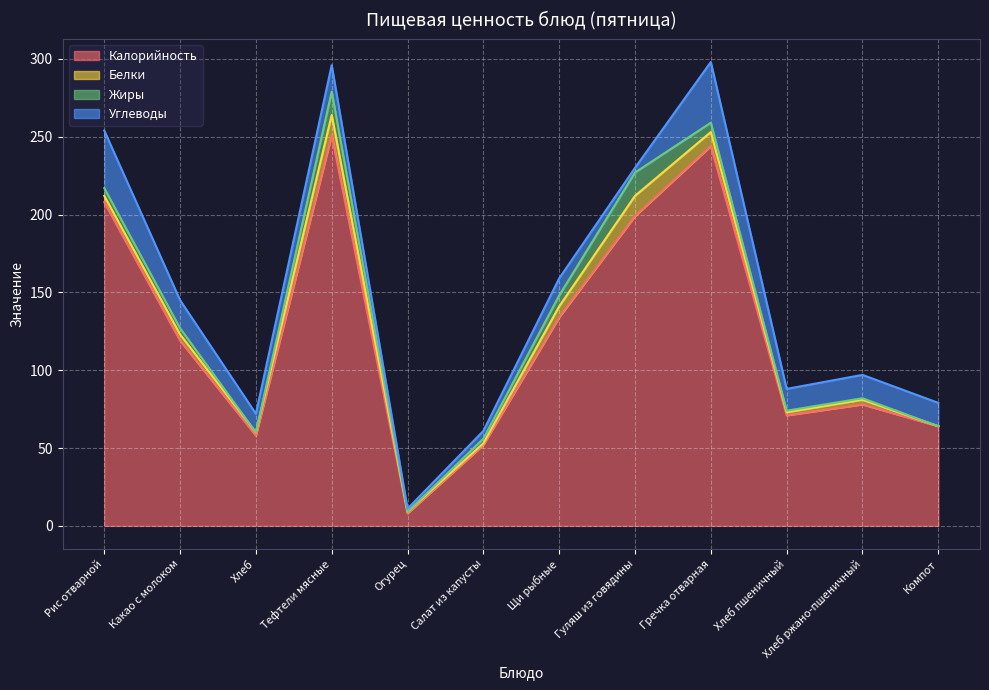

True or false: Калорийность has more than 2 points higher than both neighbors.

True